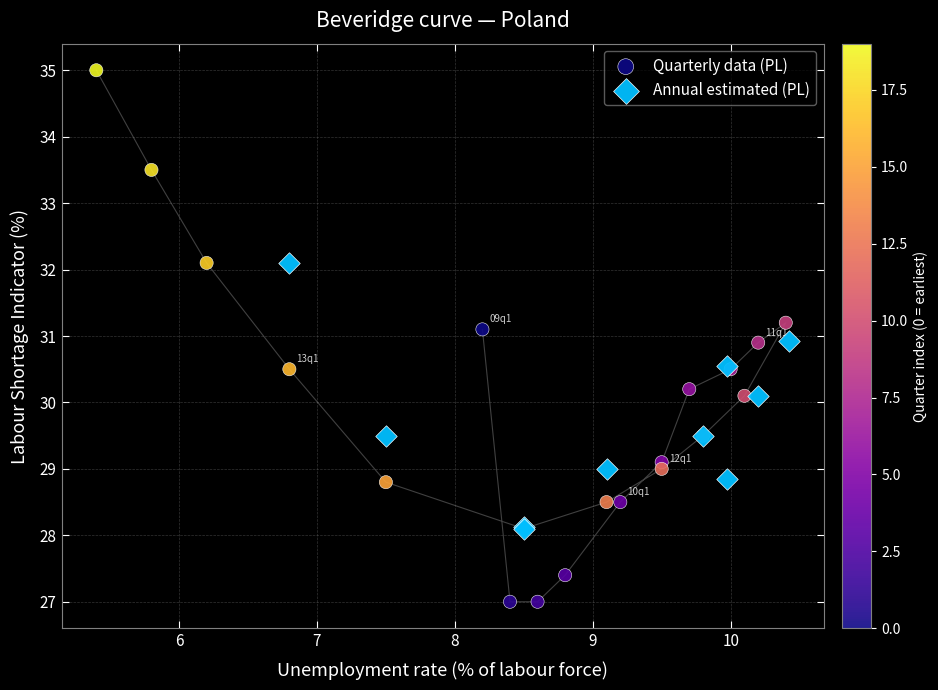

Which series reaches the minimum Y coordinate?

Quarterly data (PL)